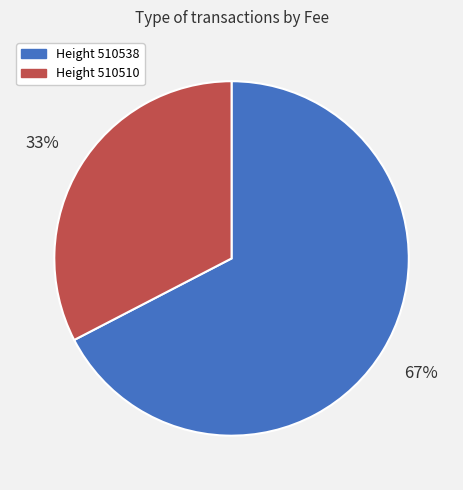

To the nearest percent, what portion does Height 510510 represent?

33%